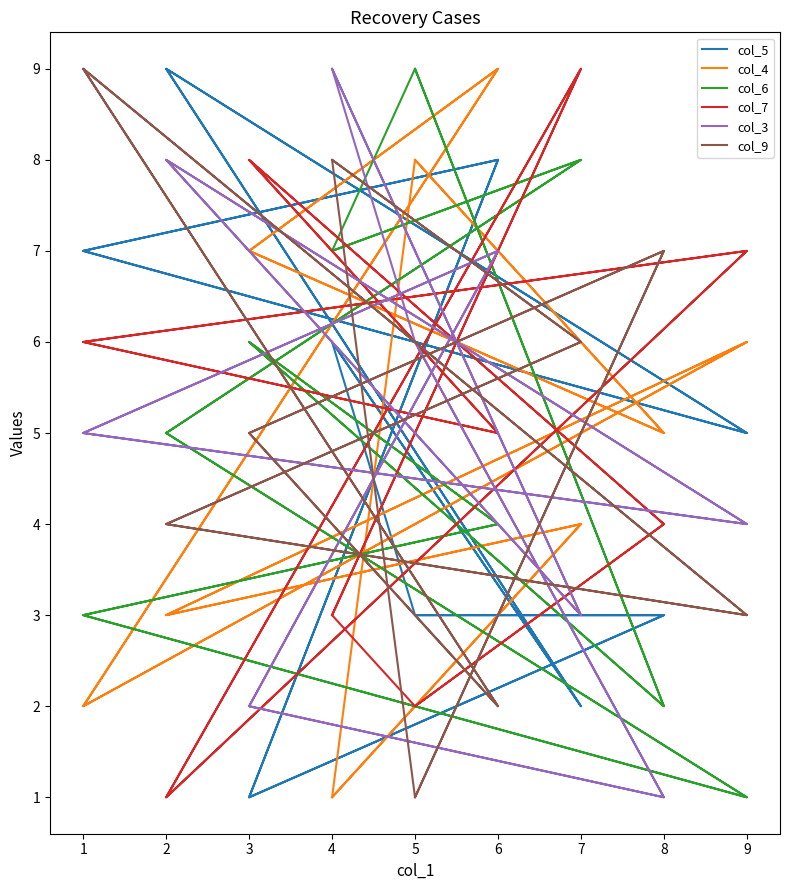

At which category is the sum across all series the highest?

5